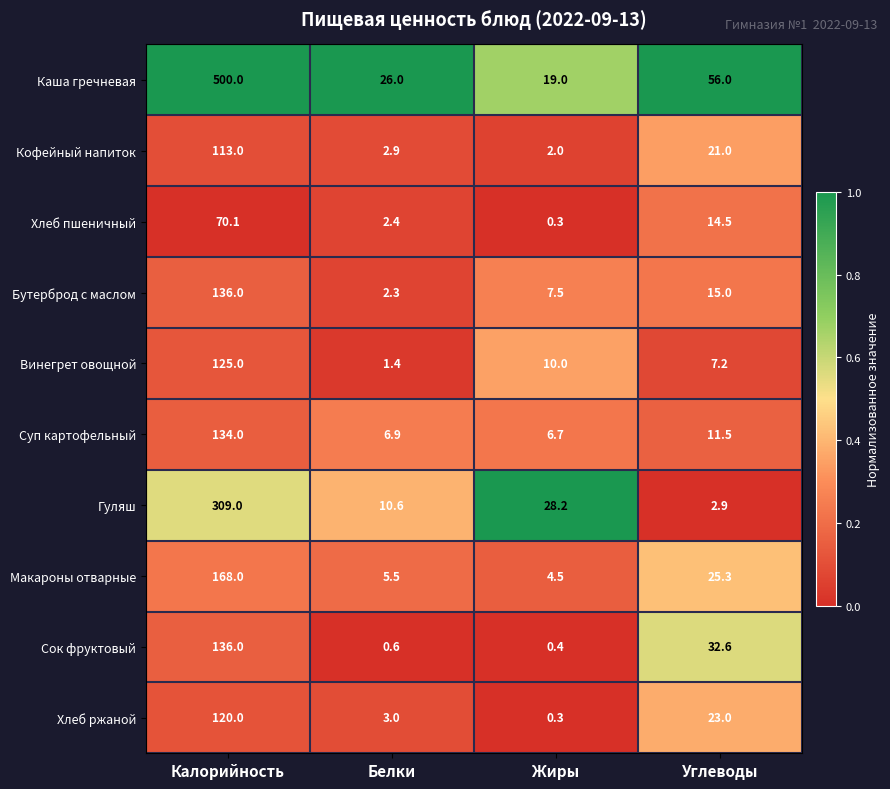

Where is Хлеб пшеничный nearest to the value 35?

Углеводы